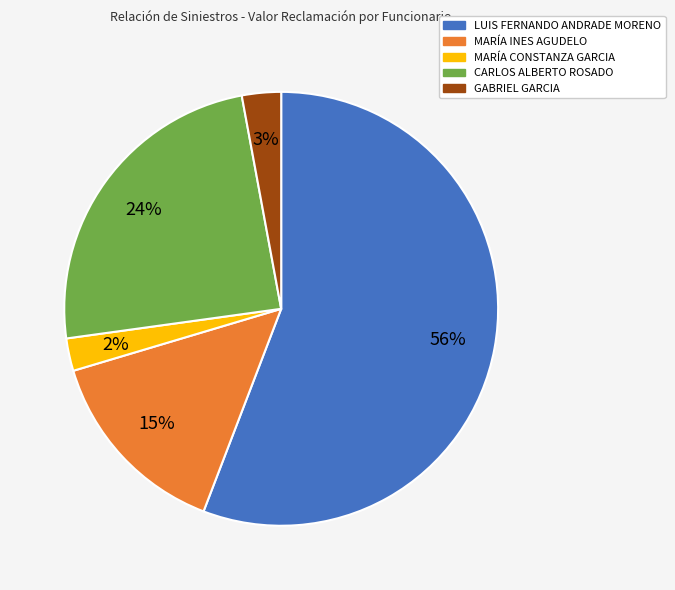

Count the number of slices in the pie.

5